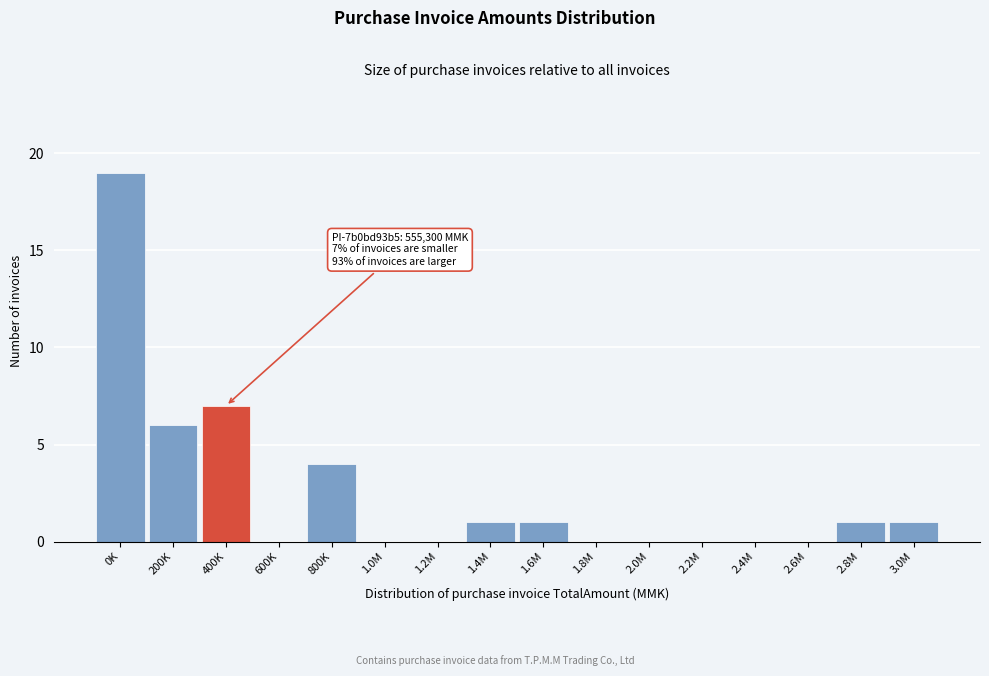

Reading left to right, list all the values displayed in this chart.

0K=19	200K=6	400K=7	600K=0	800K=4	1.0M=0	1.2M=0	1.4M=1	1.6M=1	1.8M=0	2.0M=0	2.2M=0	2.4M=0	2.6M=0	2.8M=1	3.0M=1